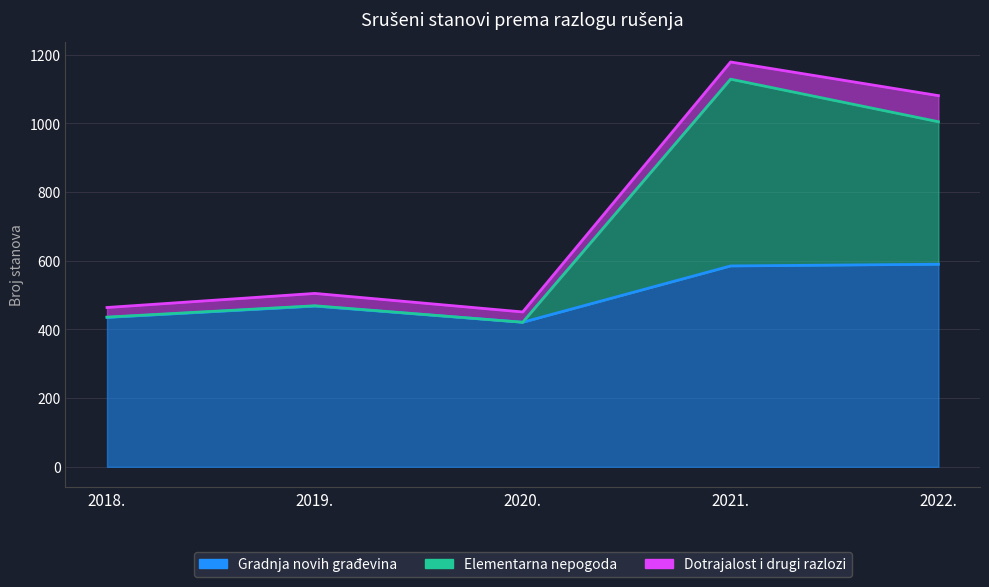

What position from the right is 2020.?

3